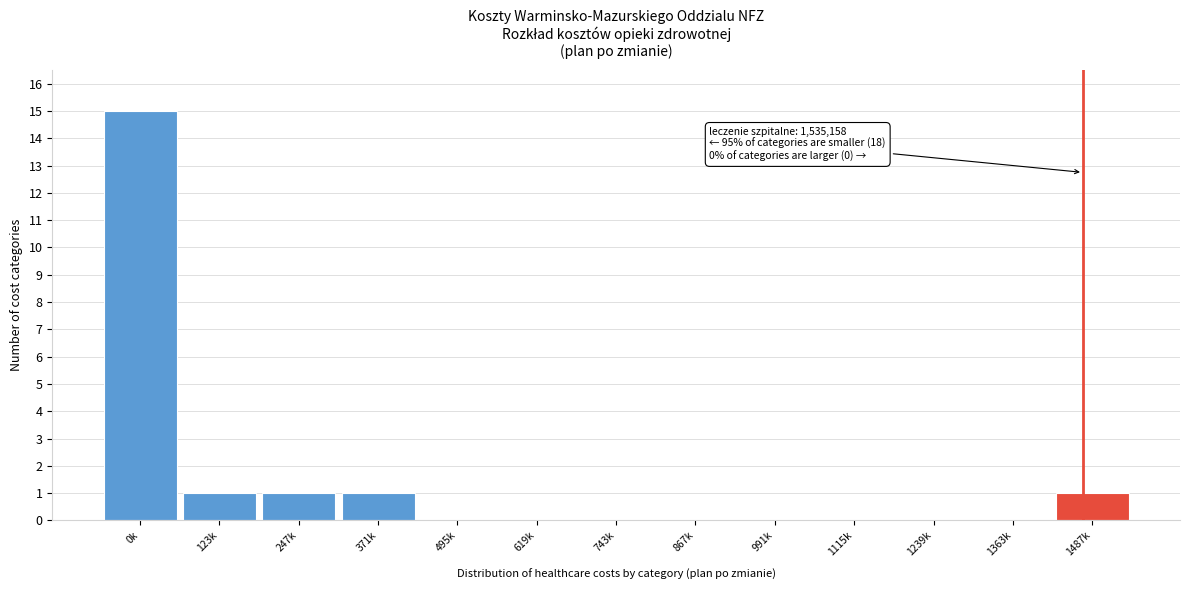

Reading left to right, transcribe all the data shown in this chart.

0k=15	123k=1	247k=1	371k=1	495k=0	619k=0	743k=0	867k=0	991k=0	1115k=0	1239k=0	1363k=0	1487k=1